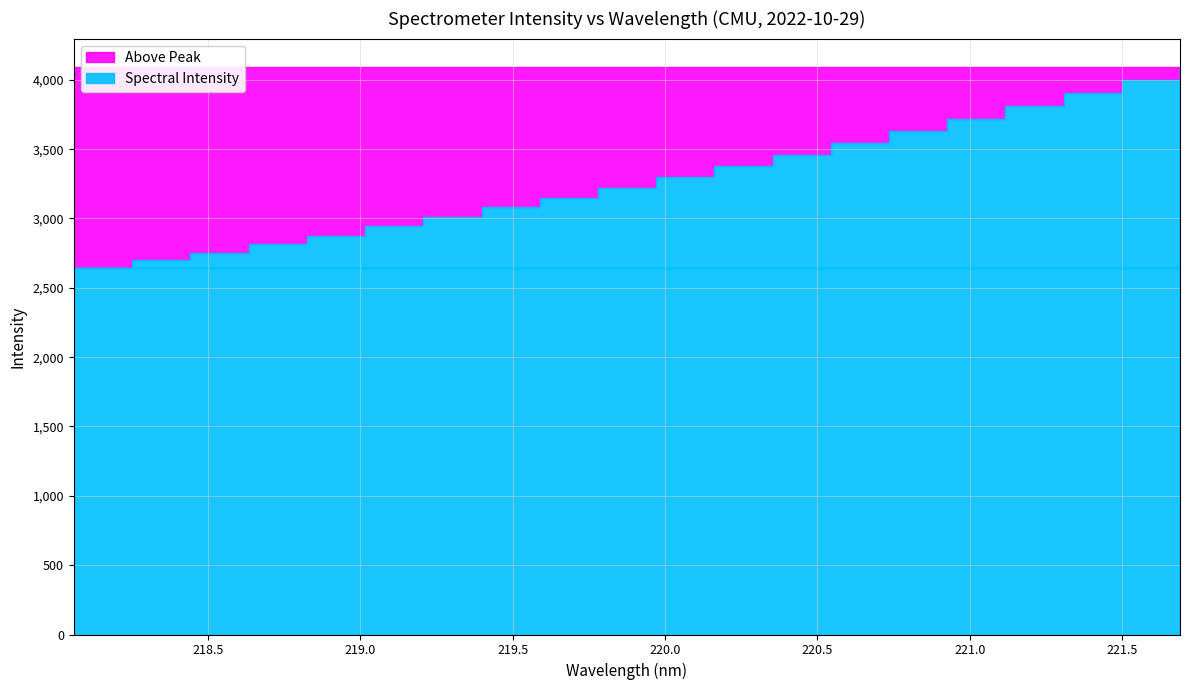

Between 1 and 9, which series saw the biggest shift?

Spectral Intensity